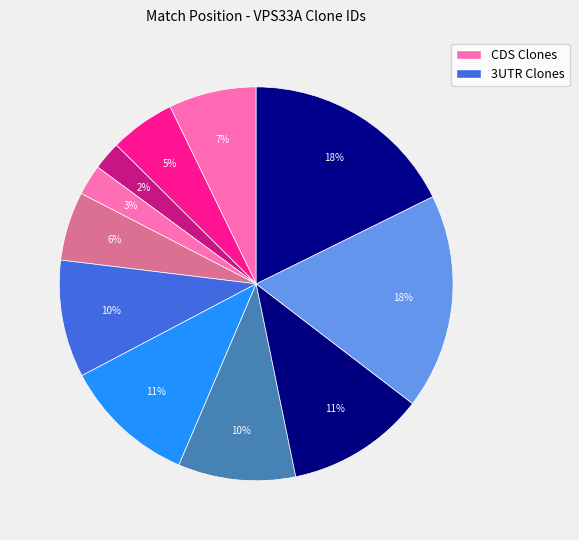

How many segments does this pie chart have?

11